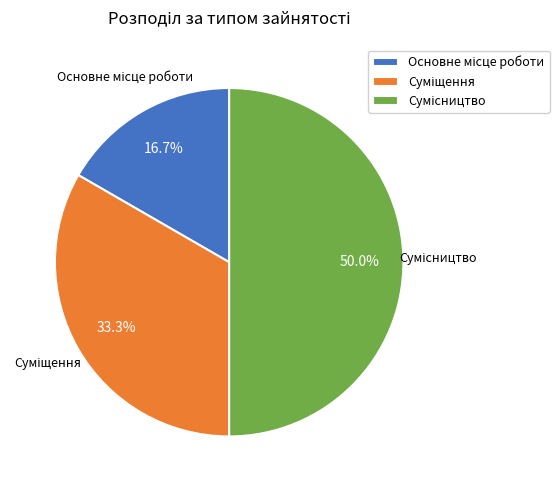

How many segments does this pie chart have?

3